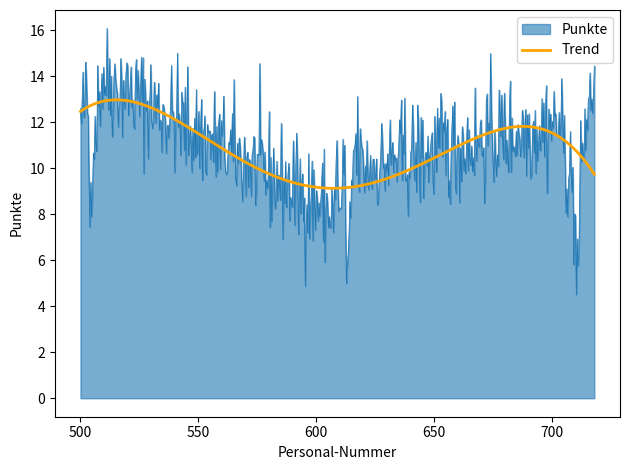

What is the greatest value displayed?

16.1